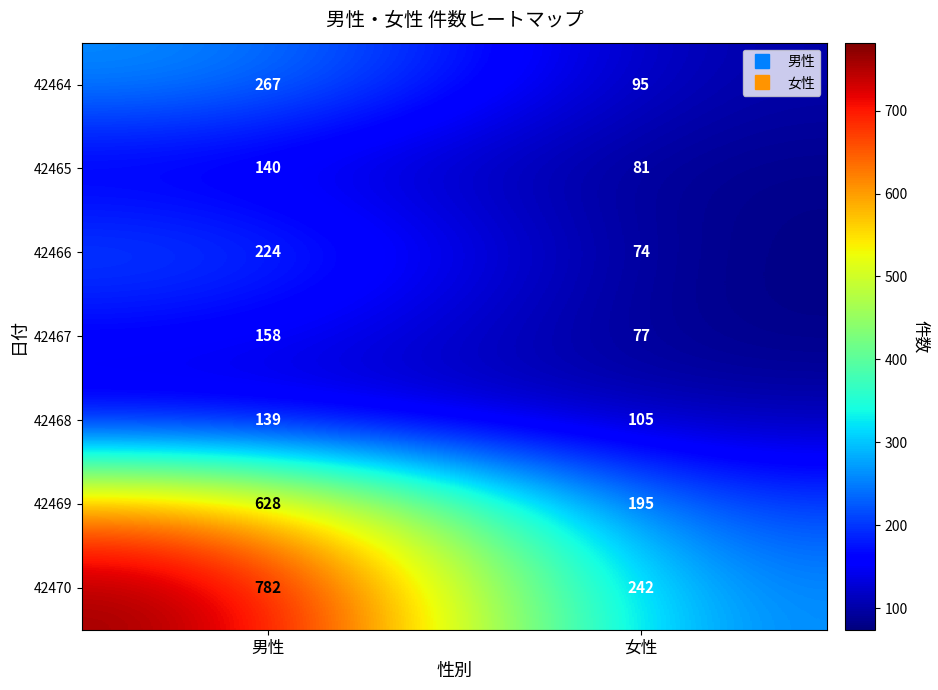

Which series has the largest range (max minus min)?

42470